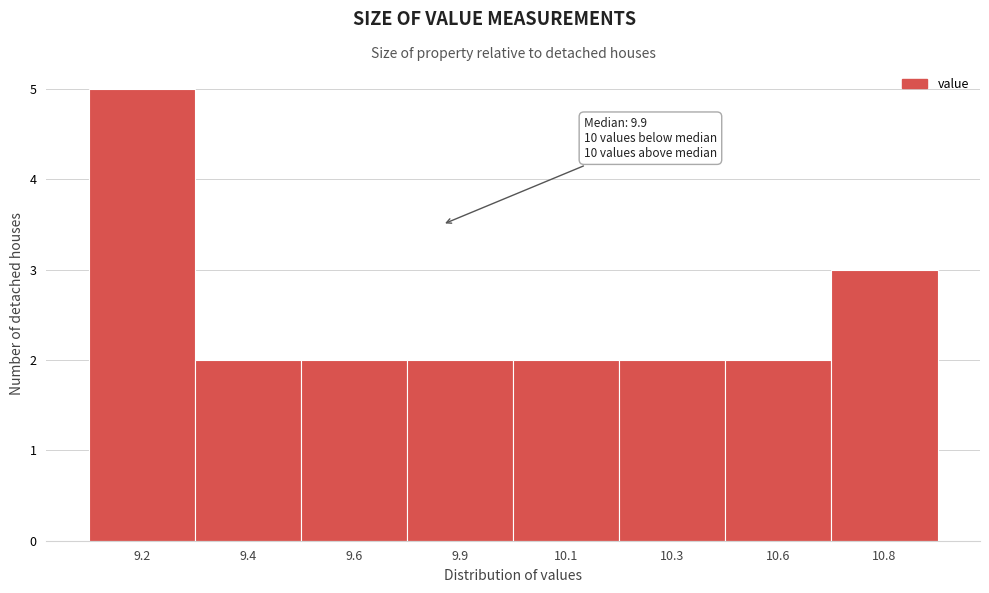

Reading right to left, list all the values displayed in this chart.

10.8=3	10.6=2	10.3=2	10.1=2	9.9=2	9.6=2	9.4=2	9.2=5